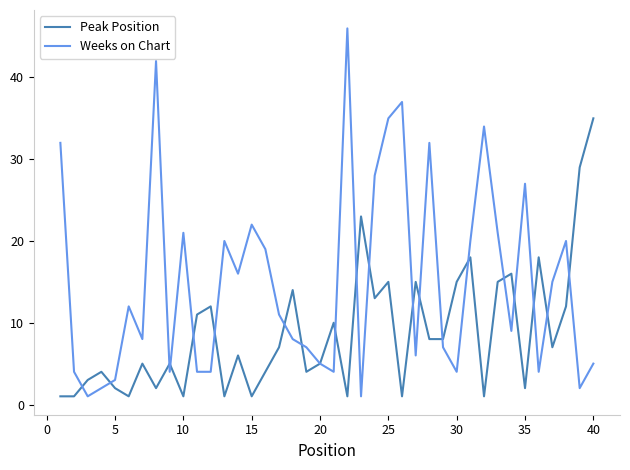

Rank the series by their average value, from lowest to highest.

Peak Position, Weeks on Chart